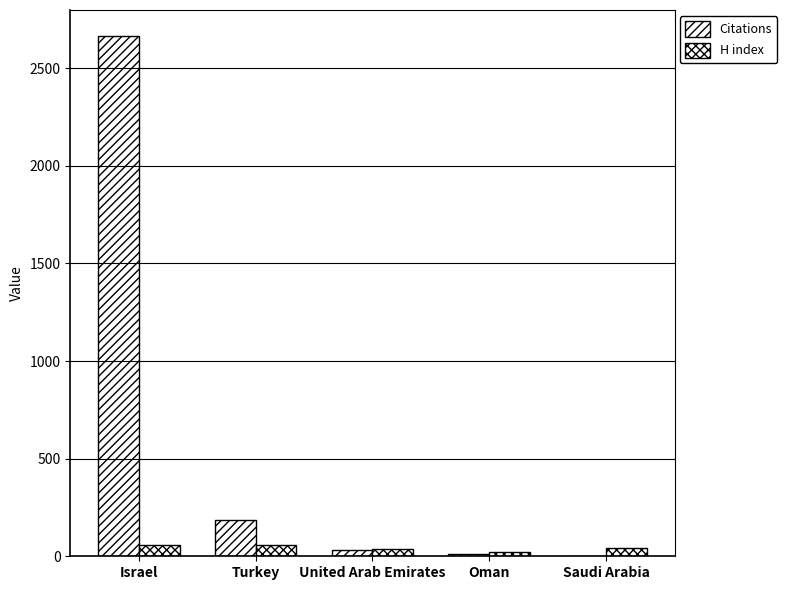

How many series are shown in this chart?

2